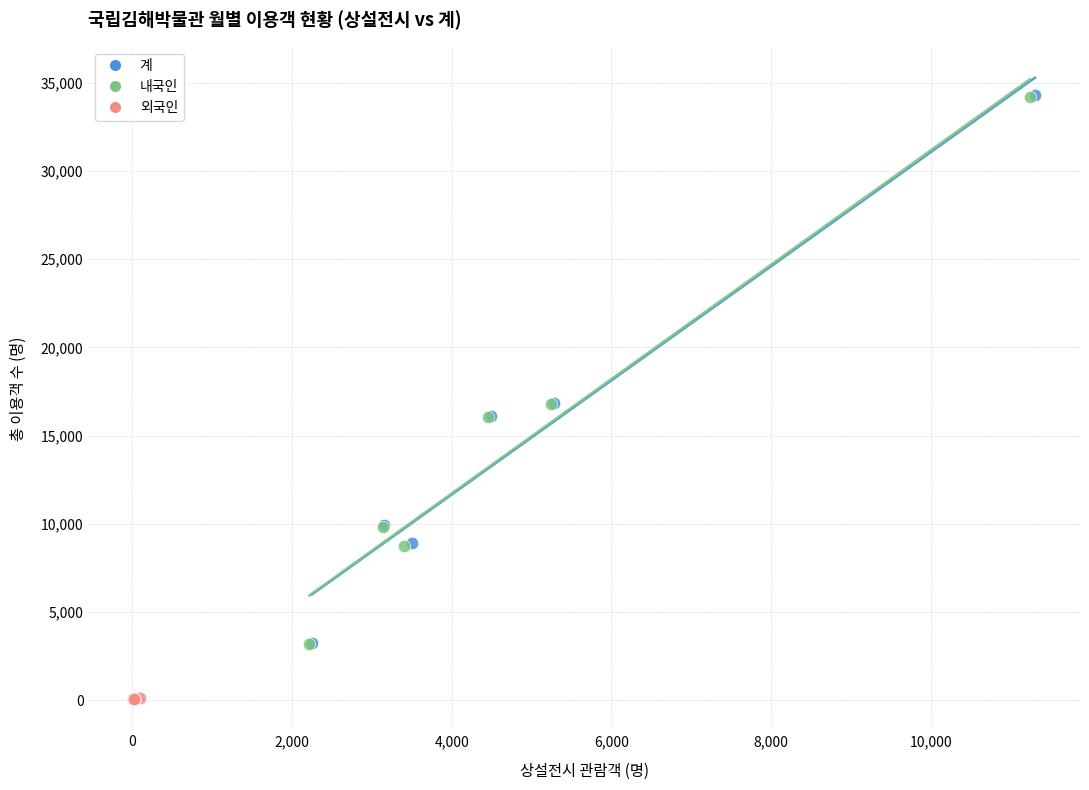

Which series has the widest spread of Y values?

계